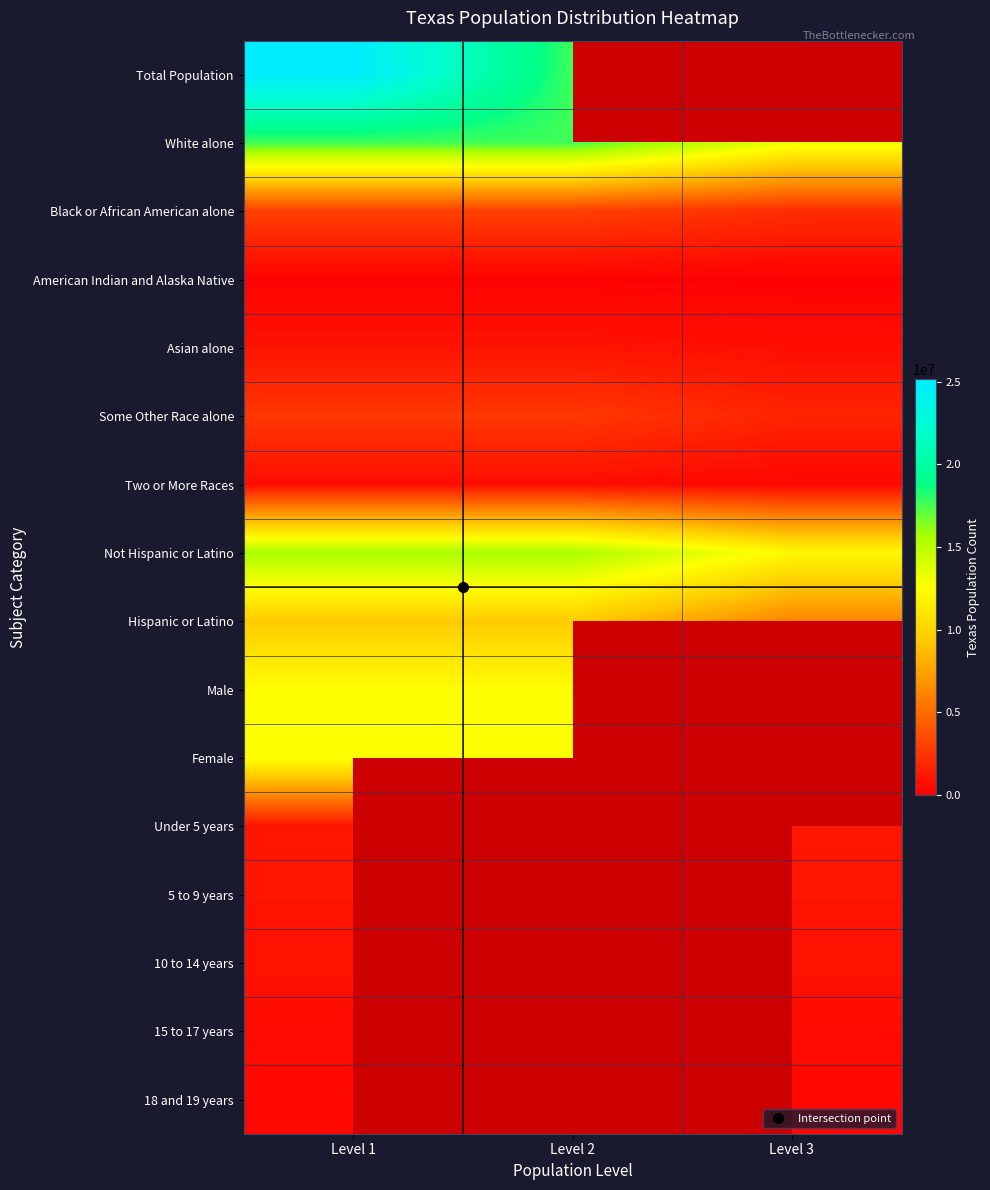

Where is Female nearest to the value 12673281?

Level 1